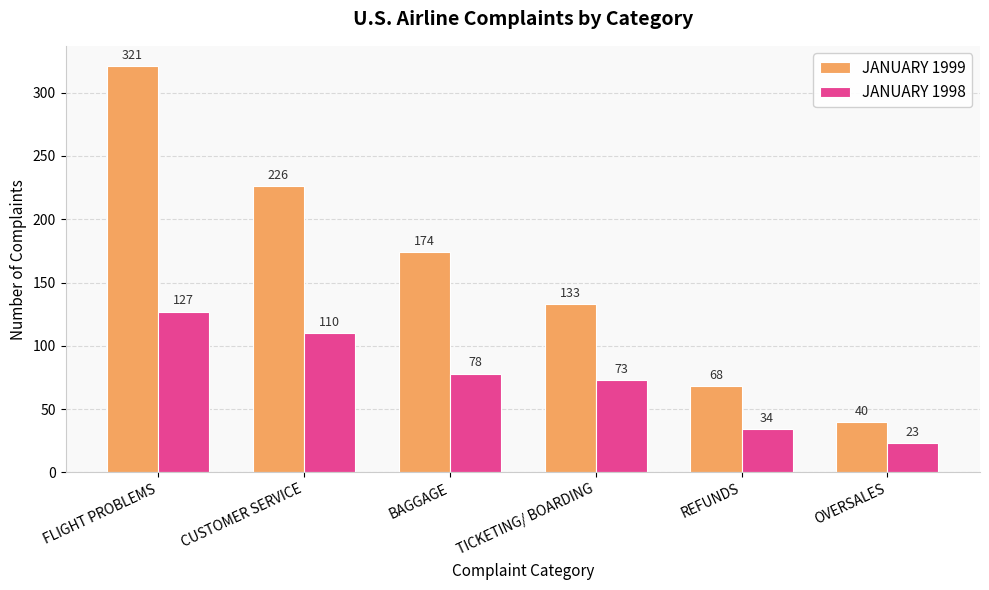

What is the difference between the maximum and minimum values in the JANUARY 1999 series?

281